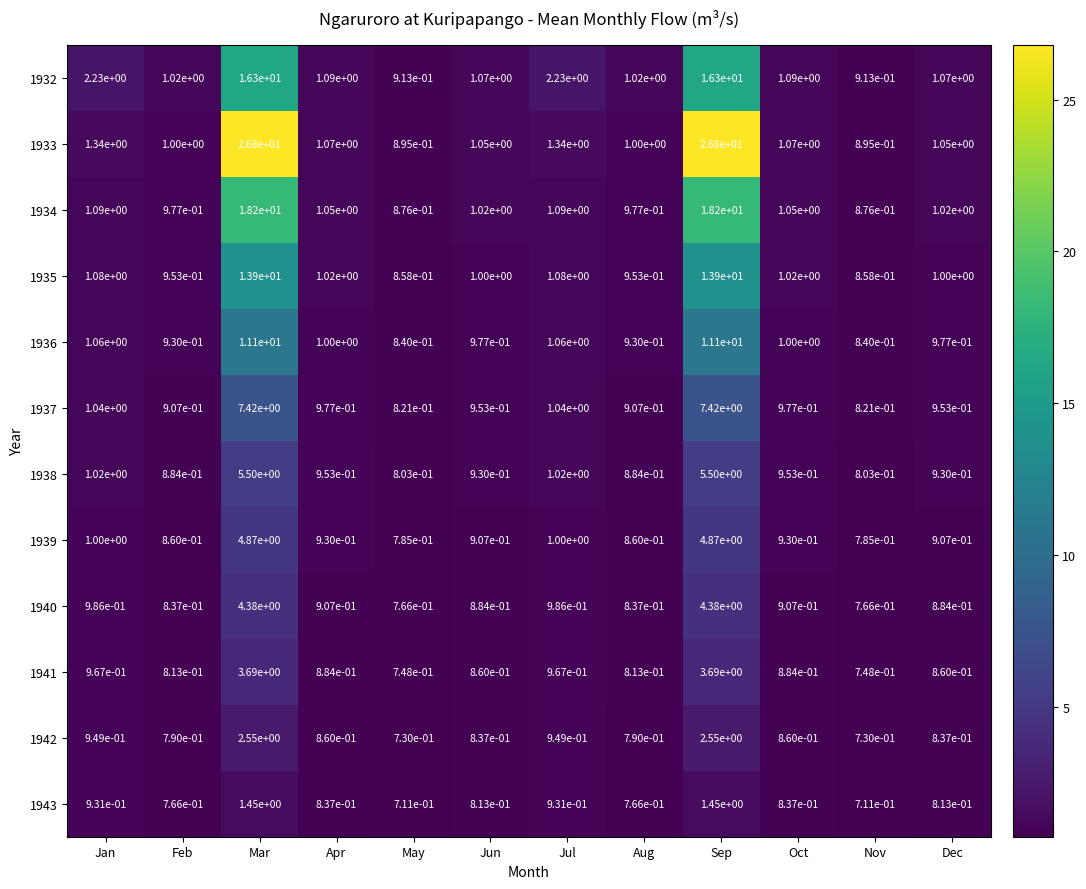

Is the value of 1941 at Mar greater than the value of 1932 at Aug?

Yes